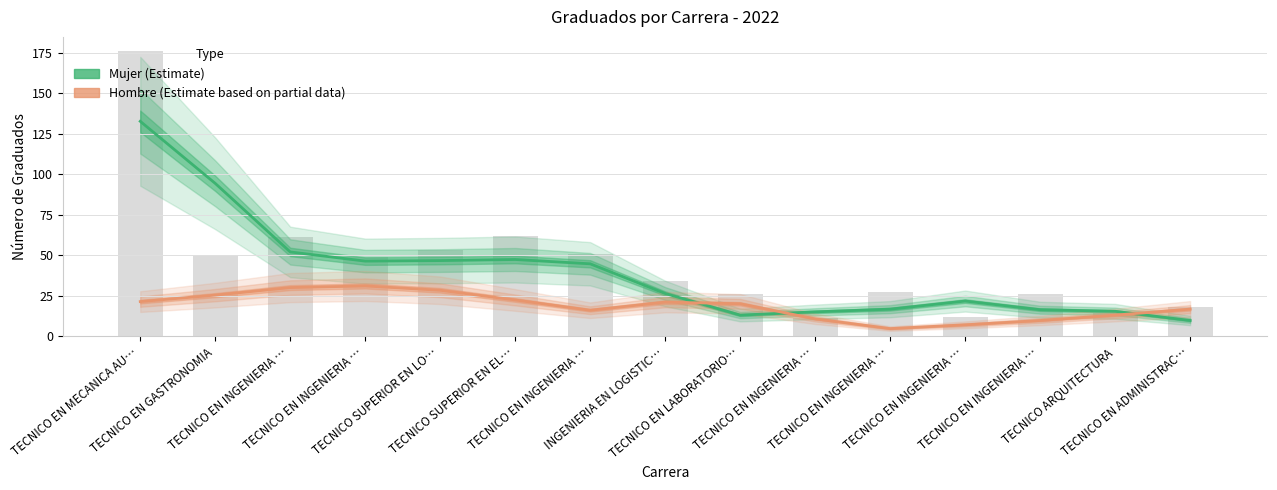

What is the label of the 9th bar from the left?

TECNICO EN LABORATORIO…